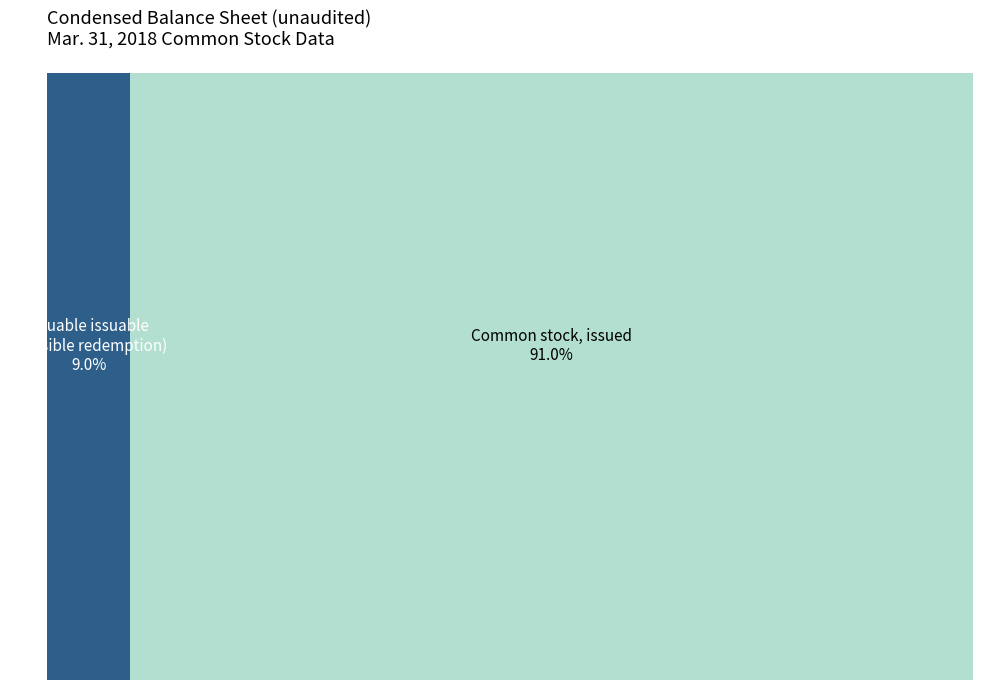

What is the total percentage of Common stock, issued and Common stock issuable subject to possible redemption?

100.0%